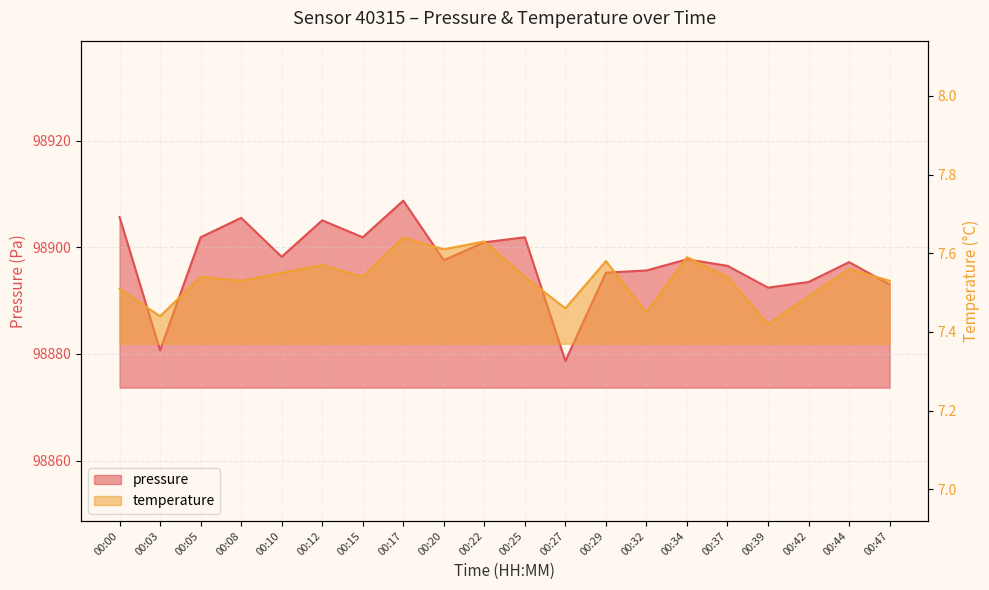

Is the value of temperature at 00:27 greater than the value of pressure at 00:20?

No